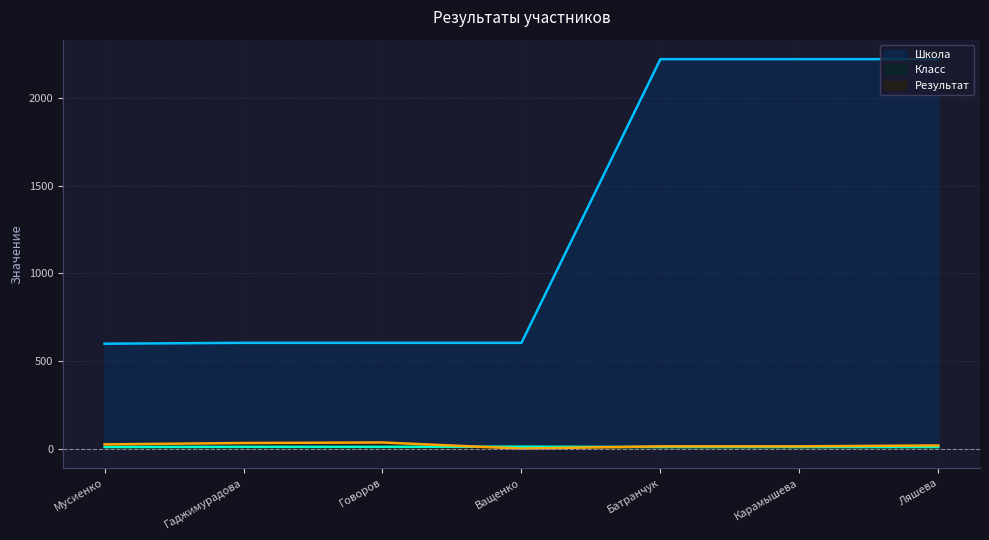

The value of Результат at Гаджимурадова is 32. True or false?

True